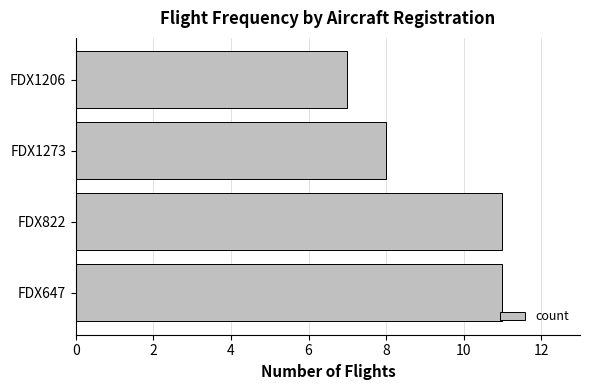

What is the minimum value shown in the chart?

7